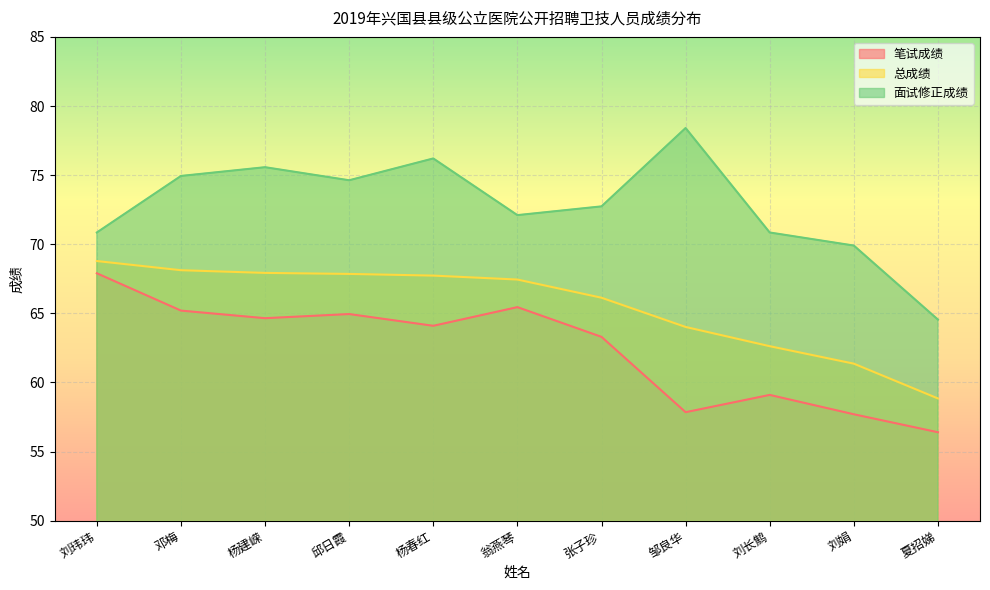

What is the approximate value of 笔试成绩 at 刘玮玮?

67.9